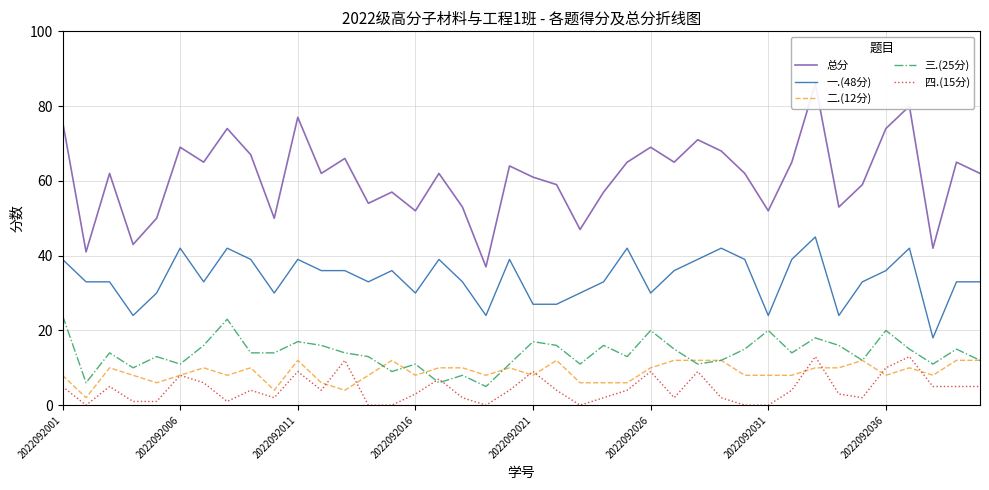

True or false: 一.(48分) and 二.(12分) cross at least once.

False